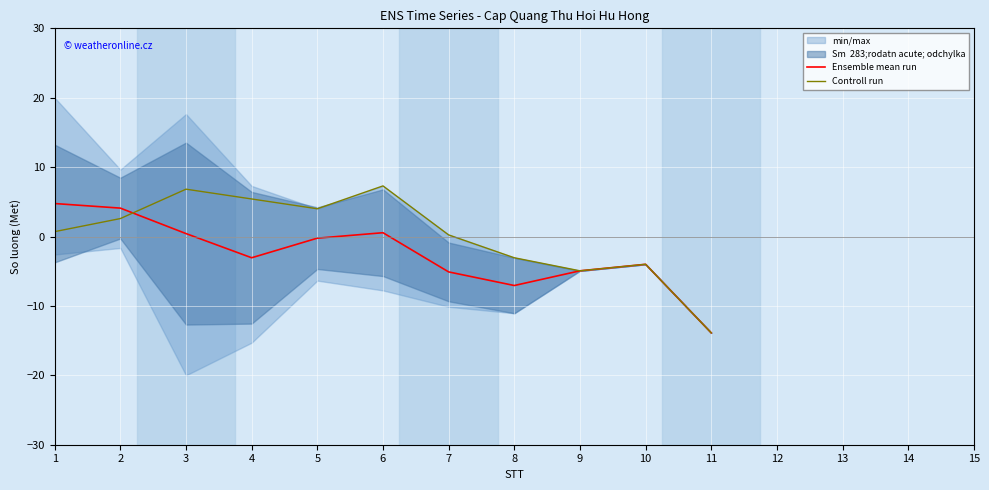

True or false: Controll run has more than 2 points higher than both neighbors.

True